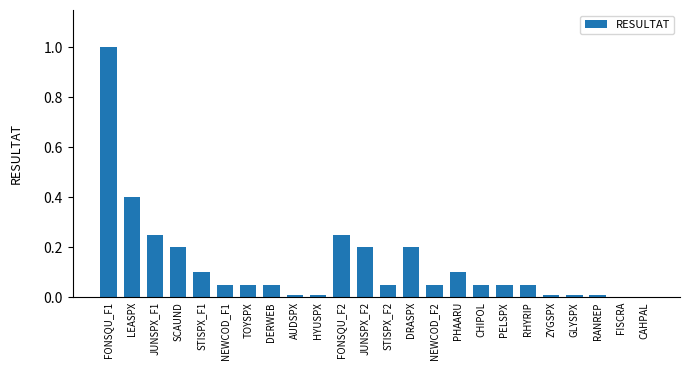

True or false: the data shows 0.0 at FISCRA.

True